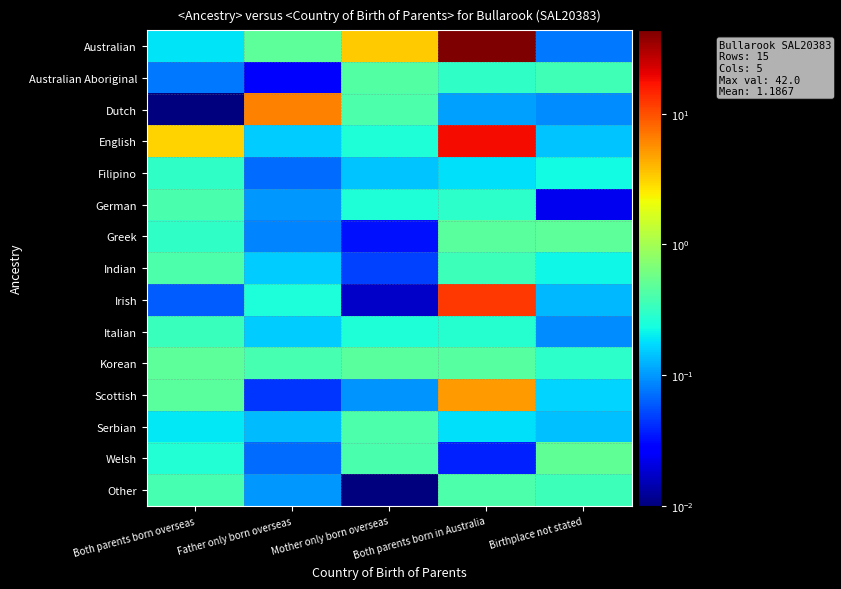

What is the greatest value displayed?

42.3